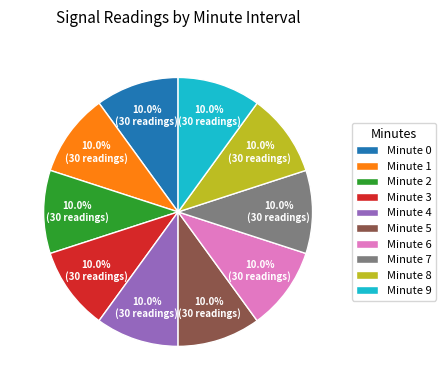

What is the ratio of the value at Minute 0 to the value at Minute 4?

1.0